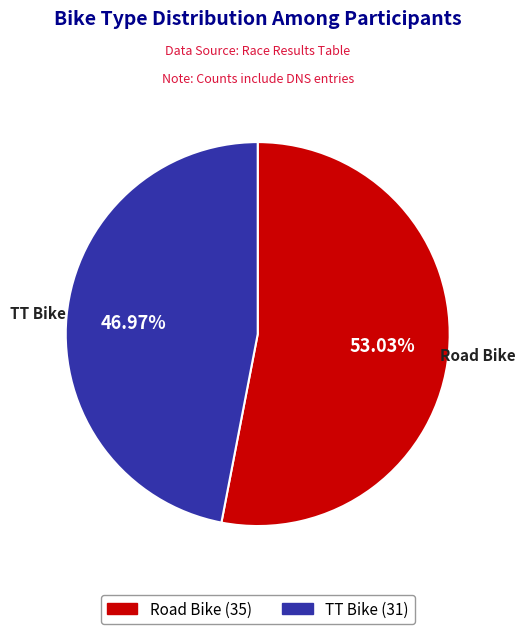

Which slice represents more than half of the pie?

Road Bike